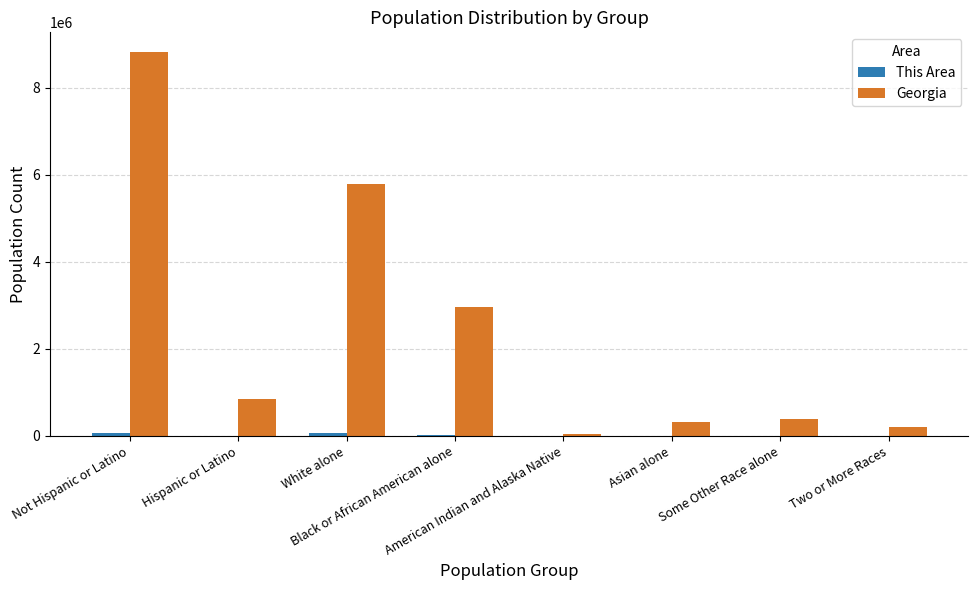

What is the maximum value shown in the chart?

8833964